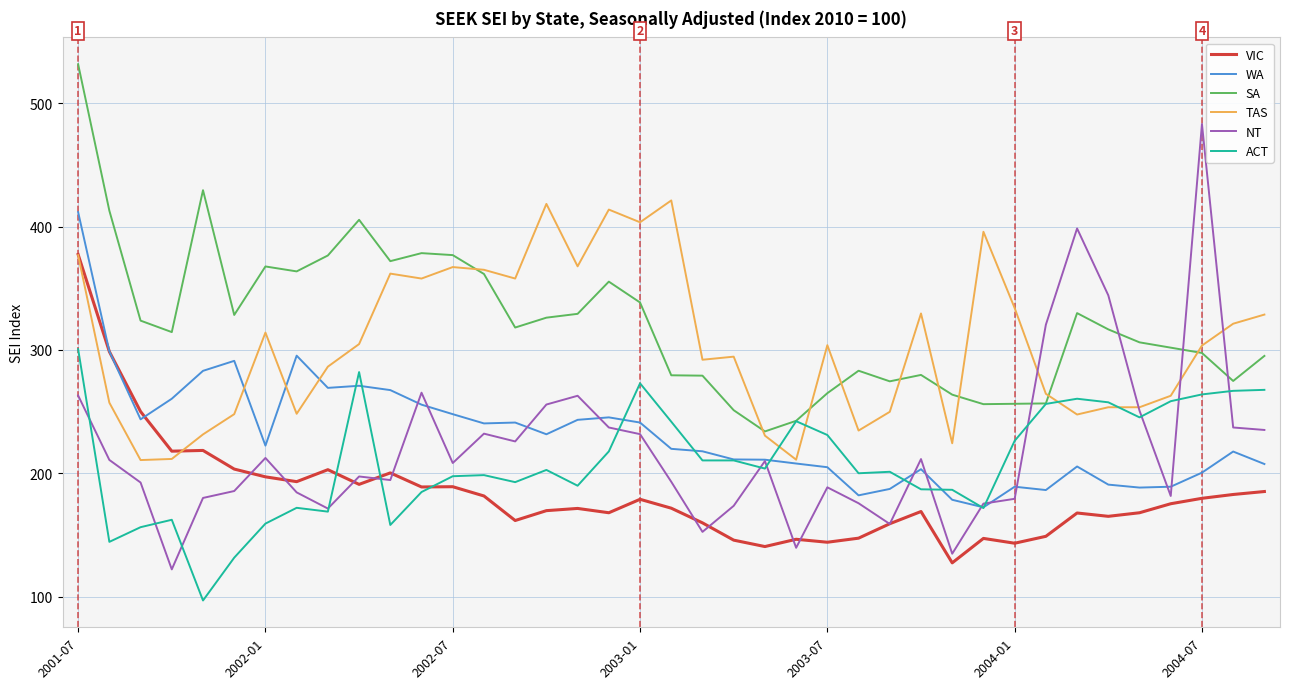

What is the lowest value of the SA series?

234.0